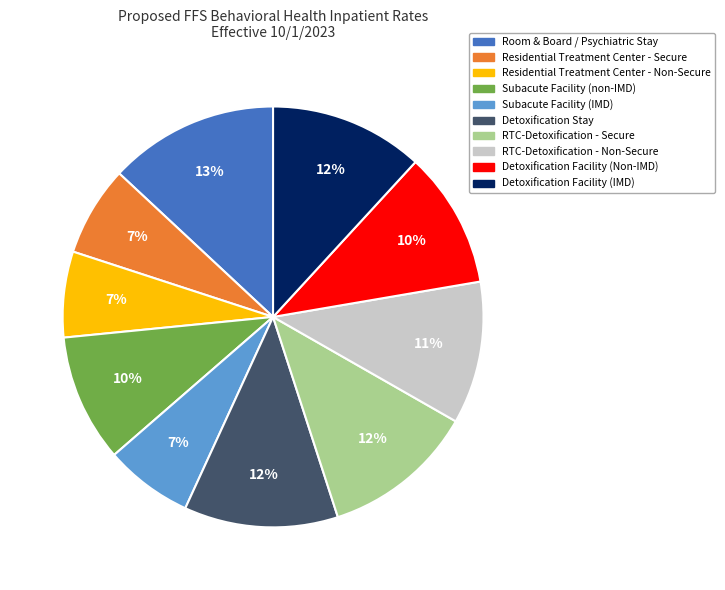

True or false: Detoxification Stay accounts for 12% of the total.

True